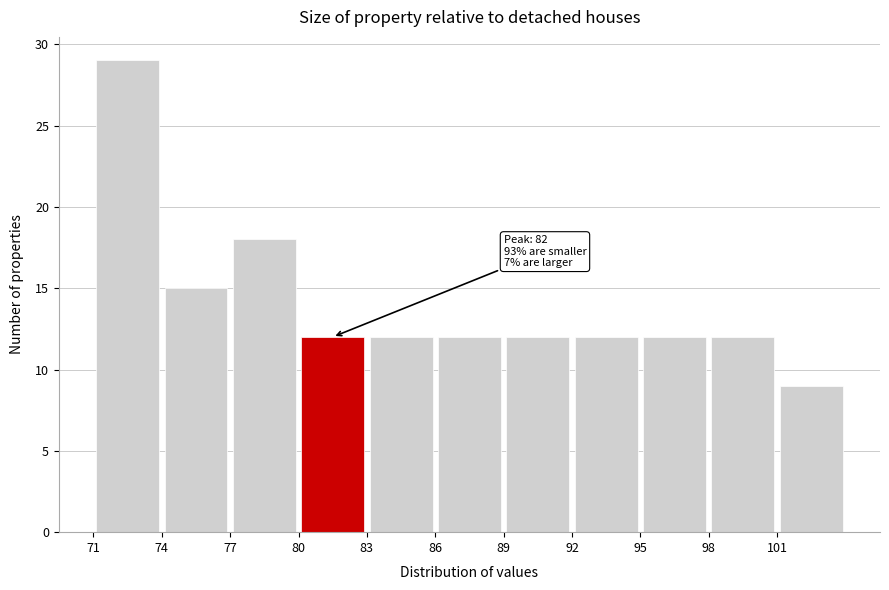

Over which range of the x-axis is the bar tallest?

71 to 74